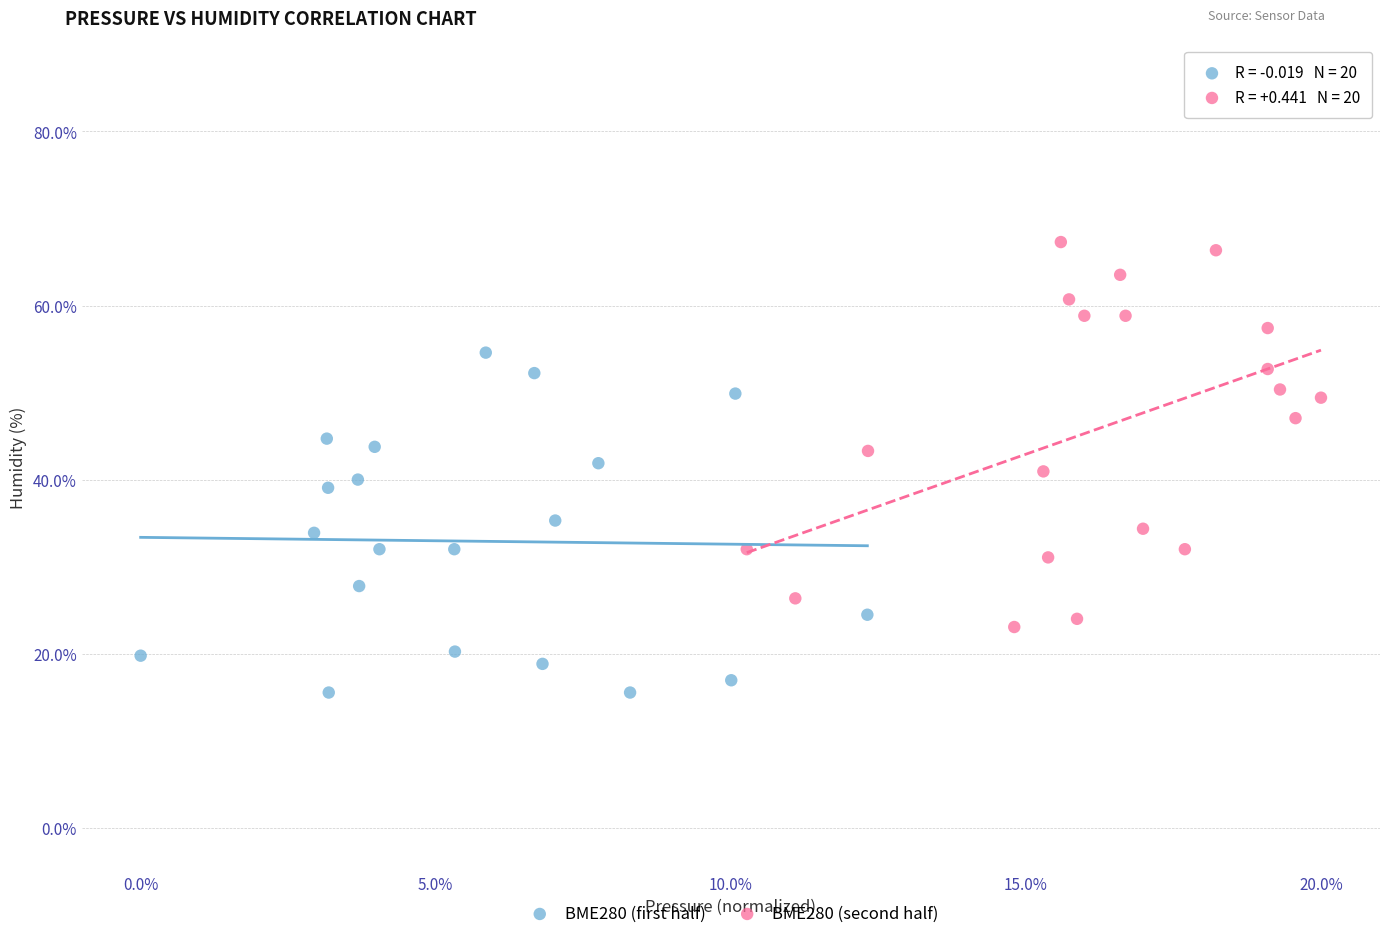

Which series has the largest Y range (max minus min)?

BME280 (second half)